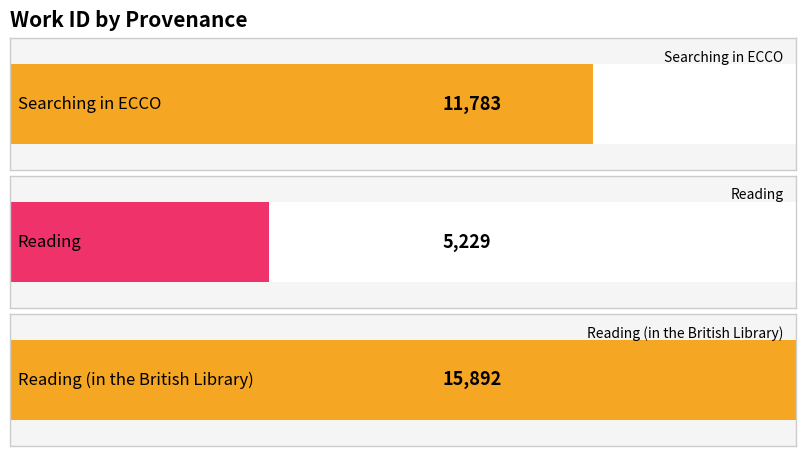

Which label corresponds to the largest value in the chart?

Reading (in the British Library)